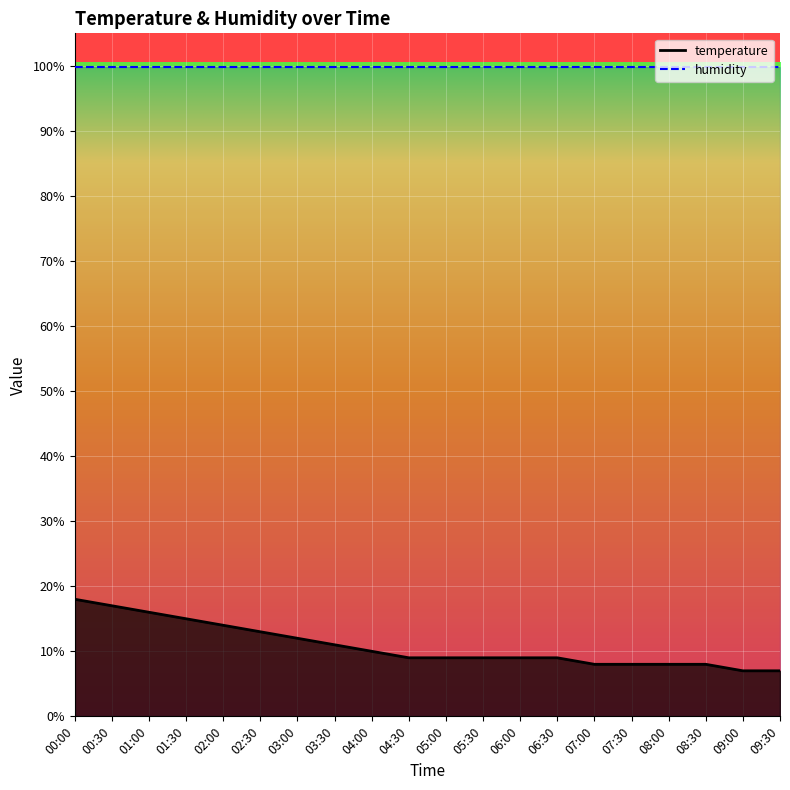

Reading right to left, list all the values displayed in this chart.

09:30=7	09:00=7	08:30=8	08:00=8	07:30=8	07:00=8	06:30=9	06:00=9	05:30=9	05:00=9	04:30=9	04:00=10	03:30=11	03:00=12	02:30=13	02:00=14	01:30=15	01:00=16	00:30=17	00:00=18